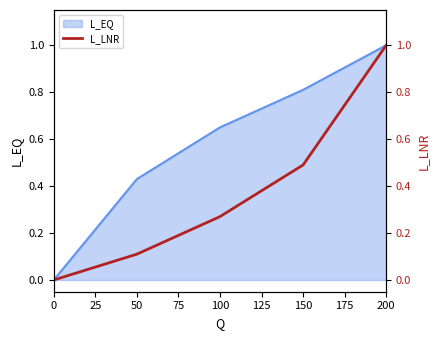

What is the difference between the maximum and minimum values?

1.0